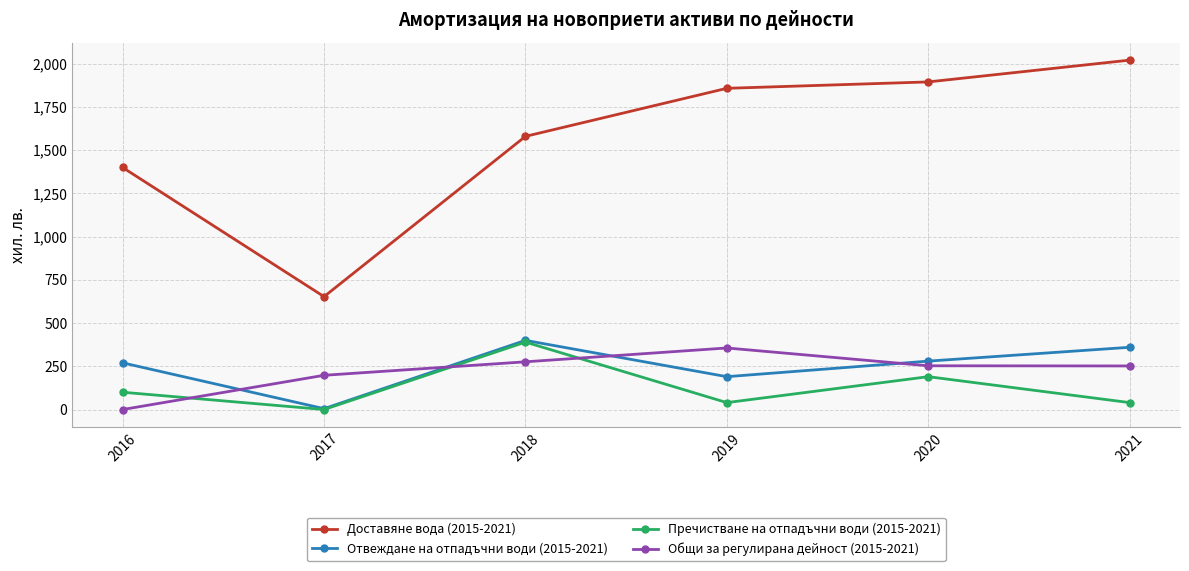

What is the sum of all Отвеждане на отпадъчни води (2015-2021) values?

1505